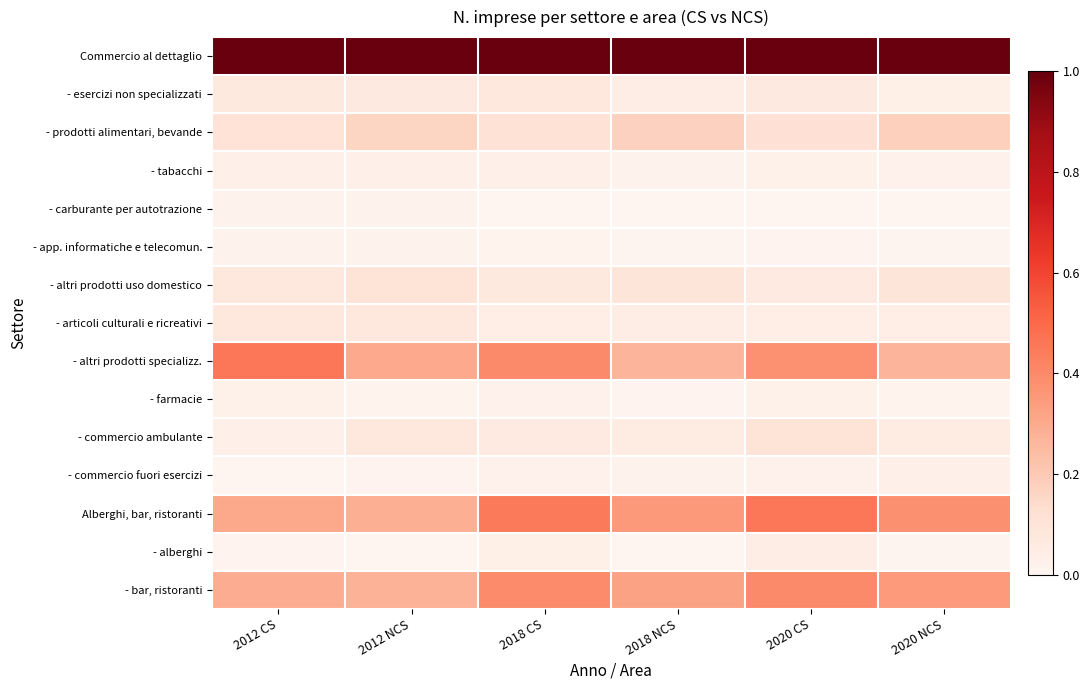

How many categories are shown in the chart?

6